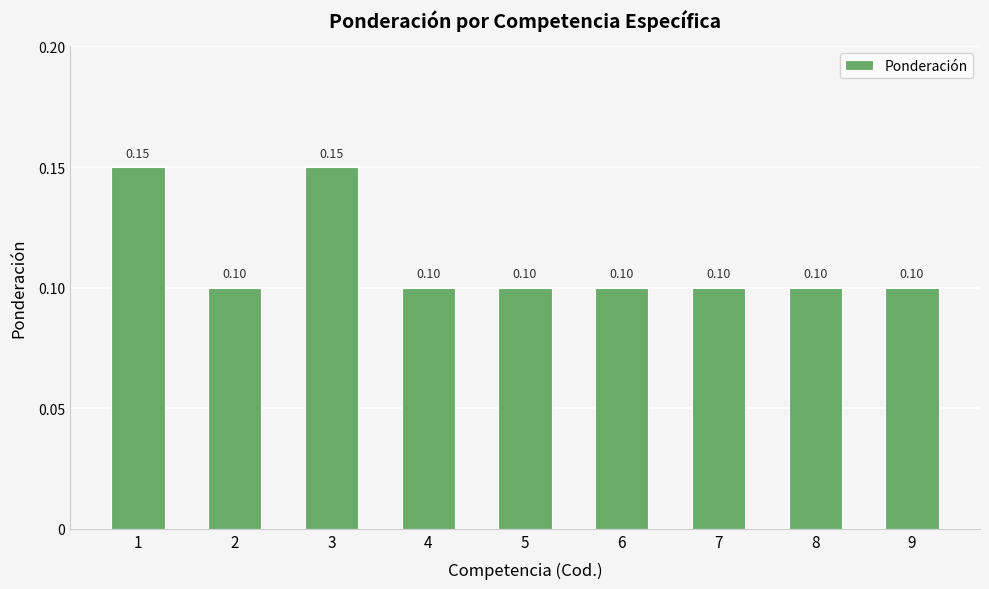

What is the sum of all values?

1.0